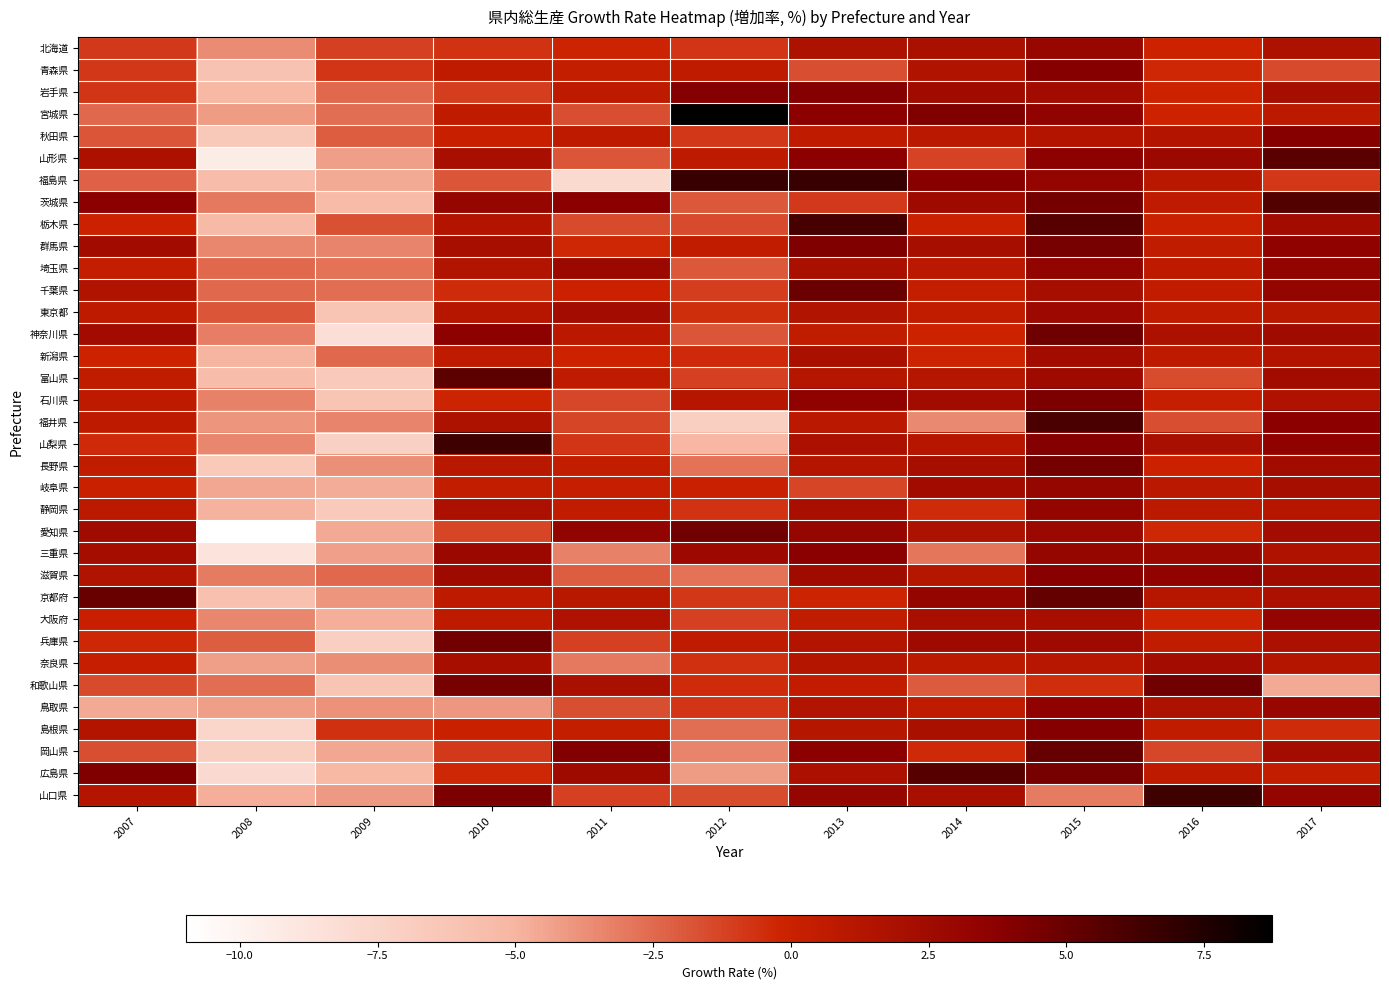

Which series changed the most between 2014 and 2015?

福井県